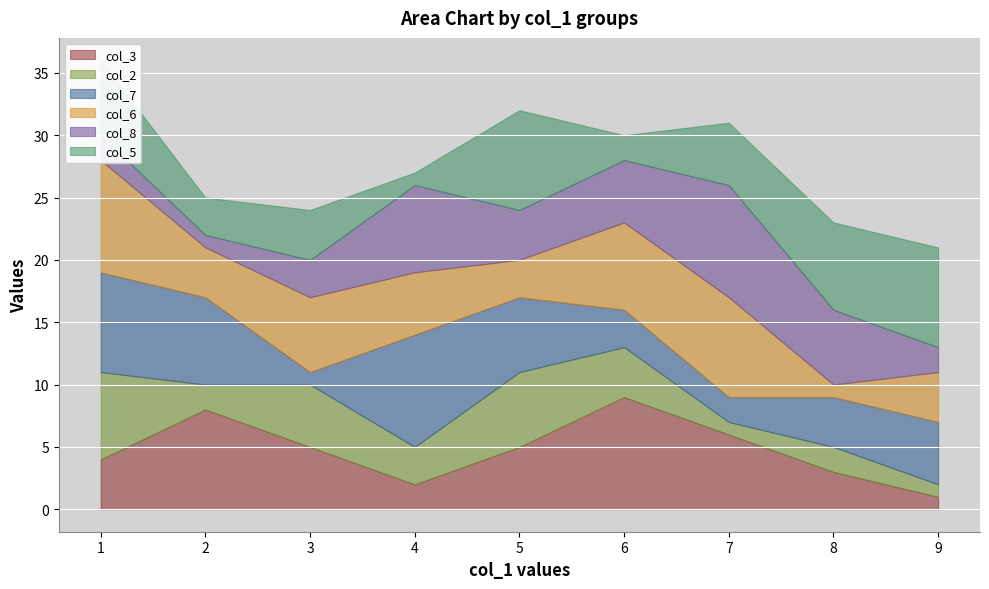

How many values in the col_3 series exceed 5?

3